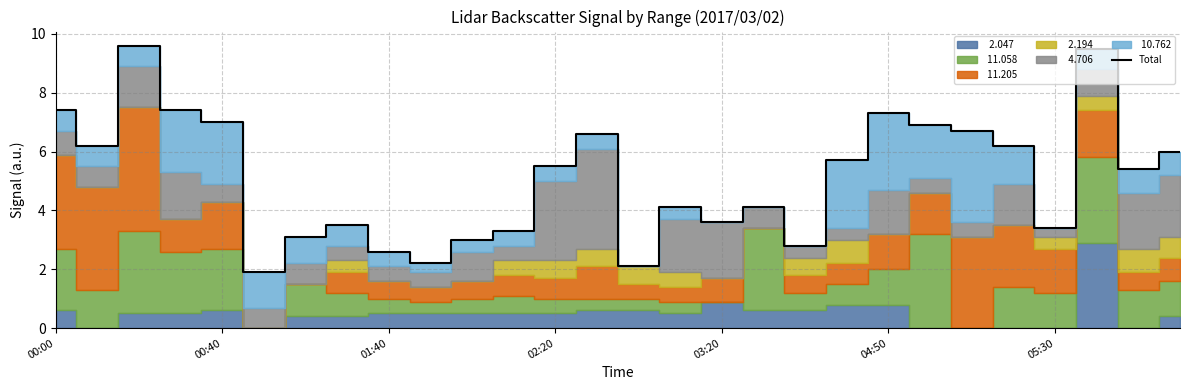

What is the minimum value for Total?

1.9